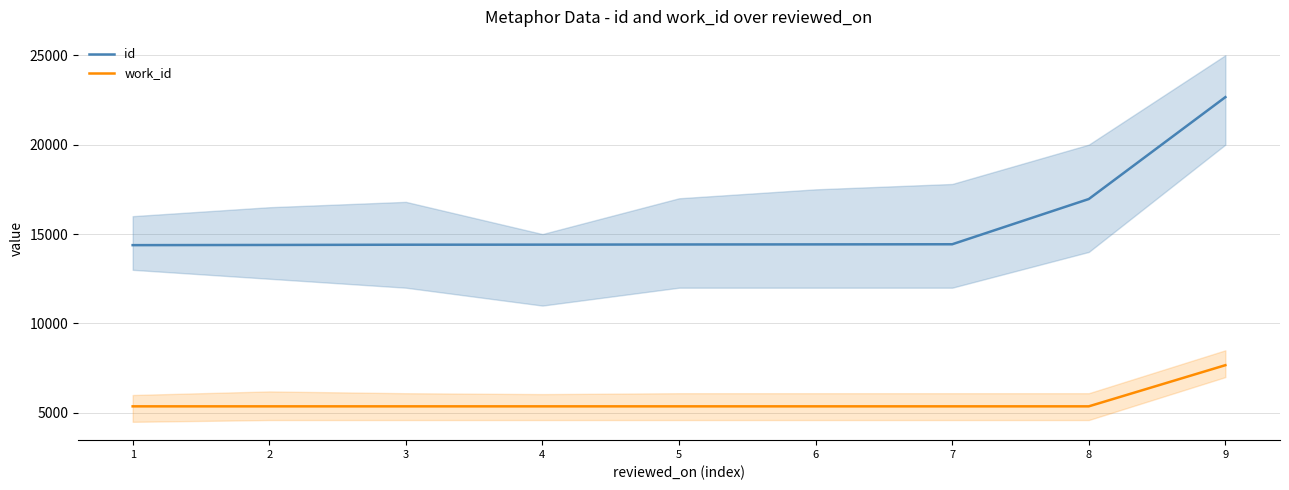

True or false: id and work_id cross at least once.

False